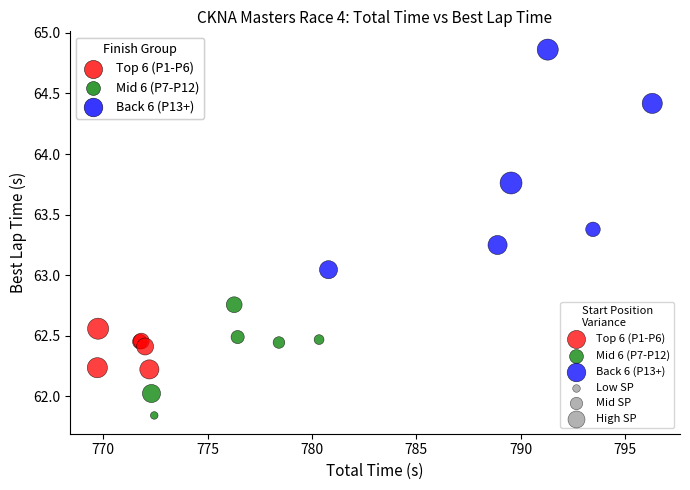

Which series has the largest Y range (max minus min)?

Back 6 (P13+)